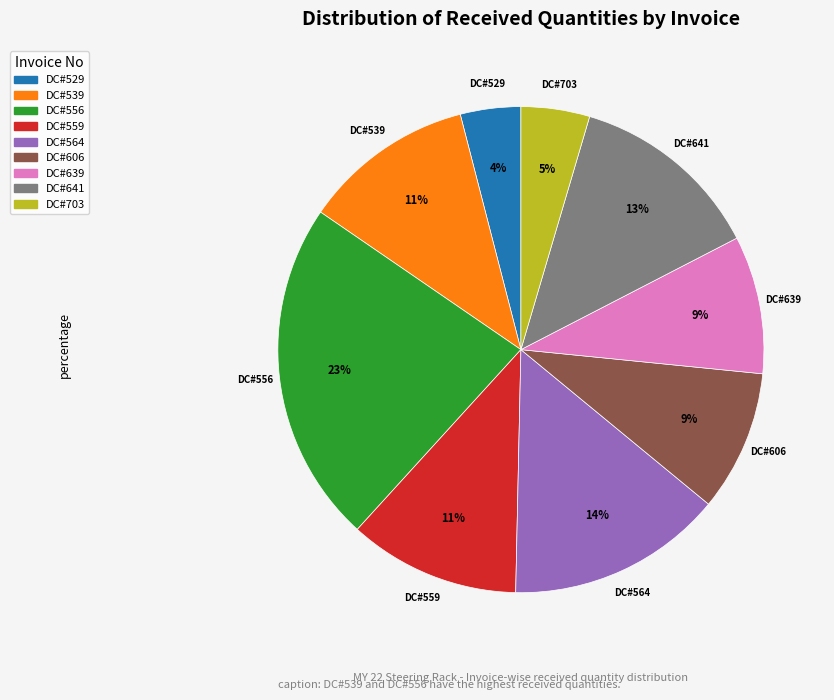

To the nearest percent, what is the average slice percentage?

11%